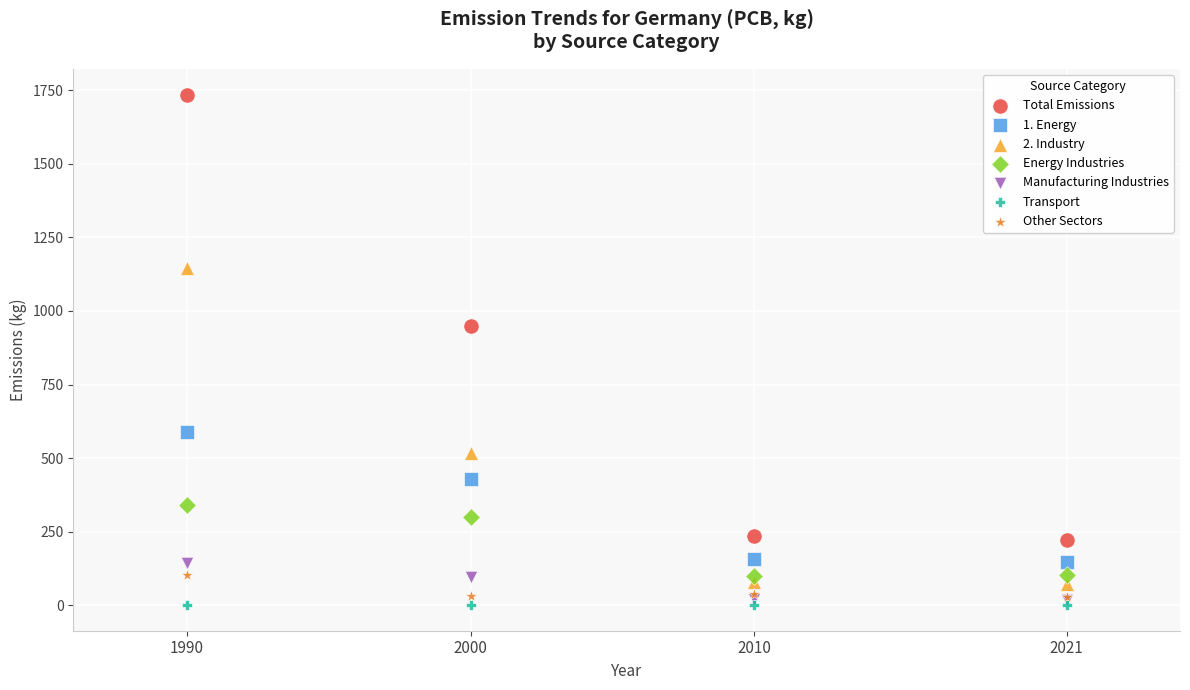

Across all series, what Y value is closest to 867?

948.2